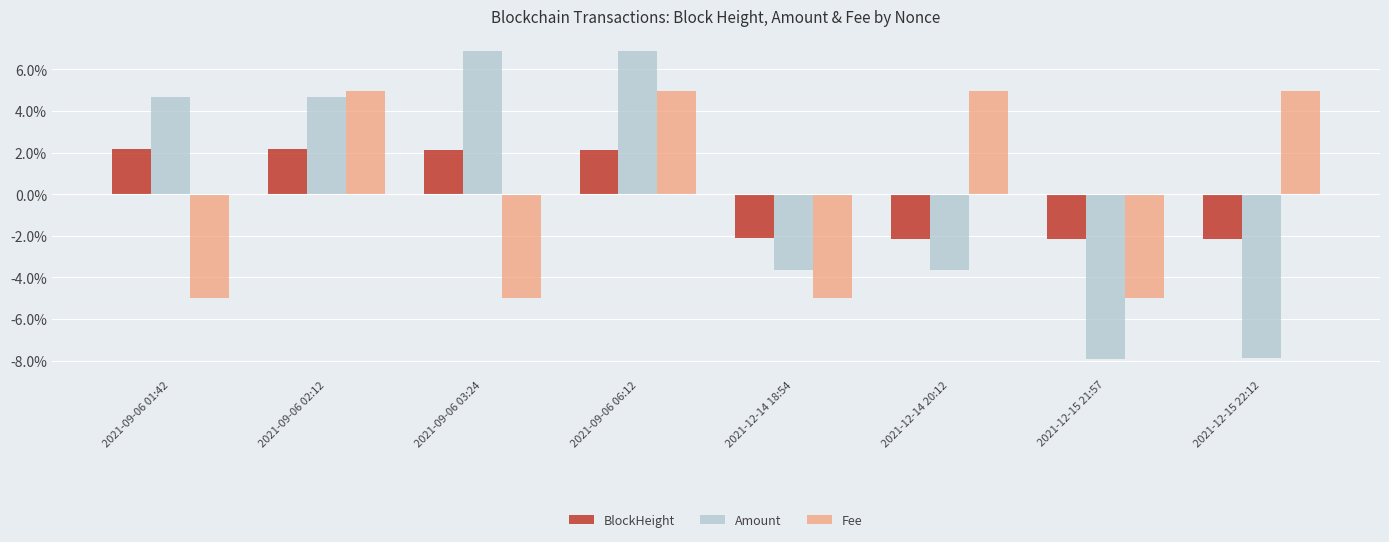

What is the label of the 4th bar from the right?

2021-12-14 18:54